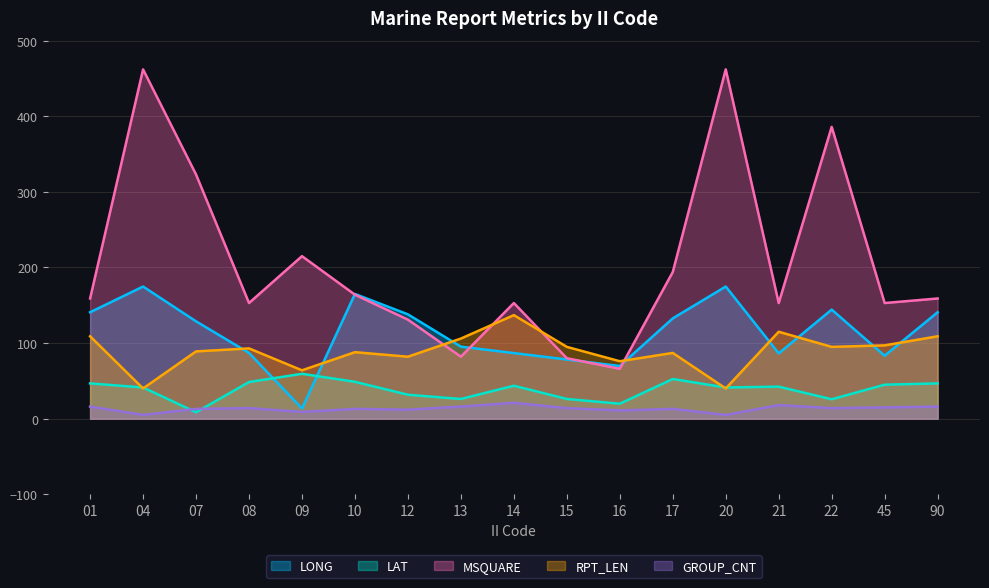

What is the value of the RPT_LEN point at the 1st from the left?

109.0